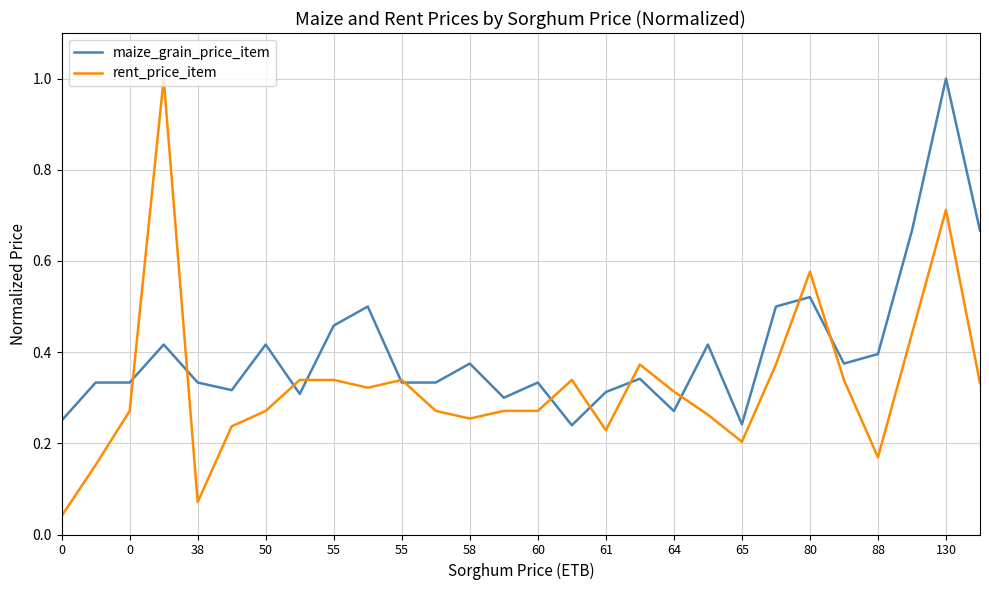

Which series has the largest total across all categories?

maize_grain_price_item